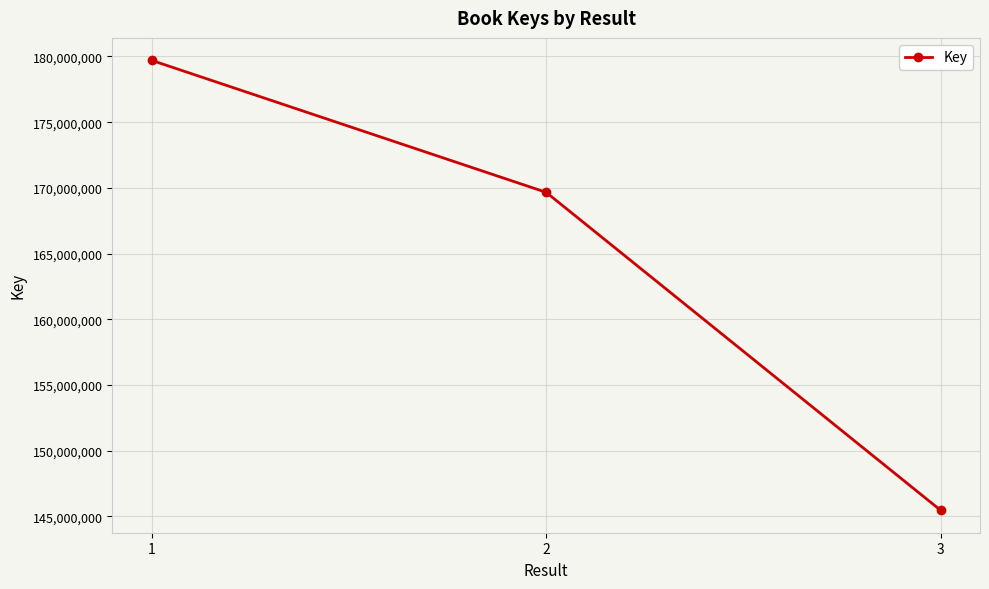

How many data points are less than 169659280?

1